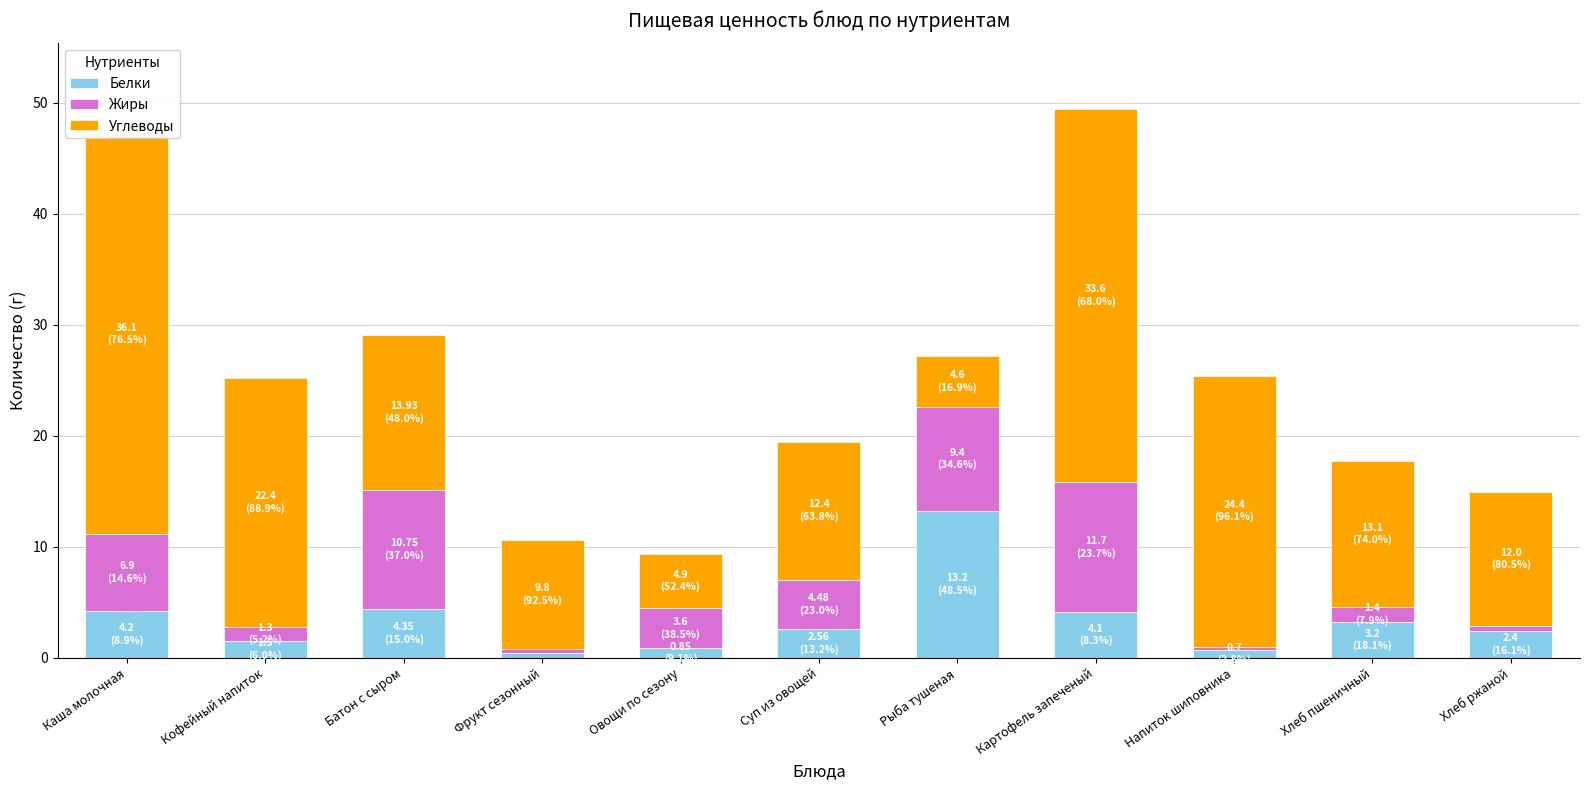

Rank the series at Фрукт сезонный from lowest to highest value.

Белки, Жиры, Углеводы